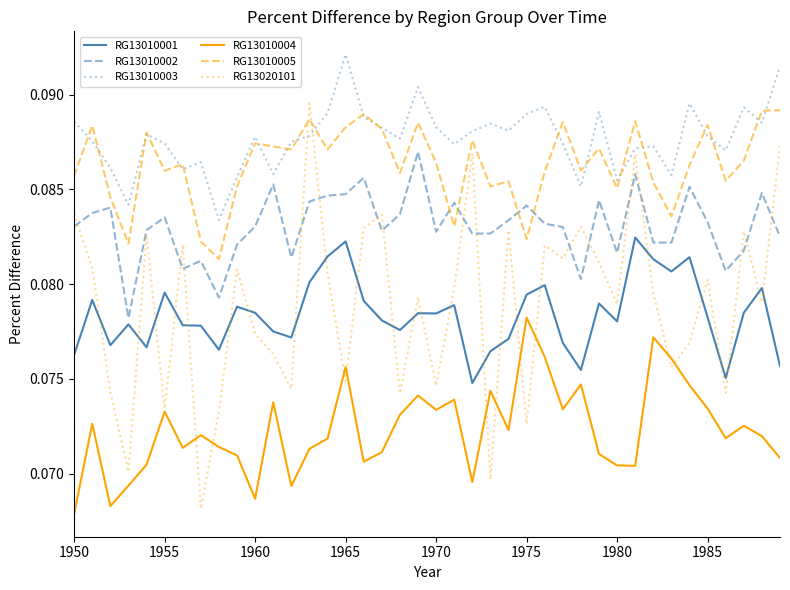

Which series has the largest total across all categories?

RG13010003